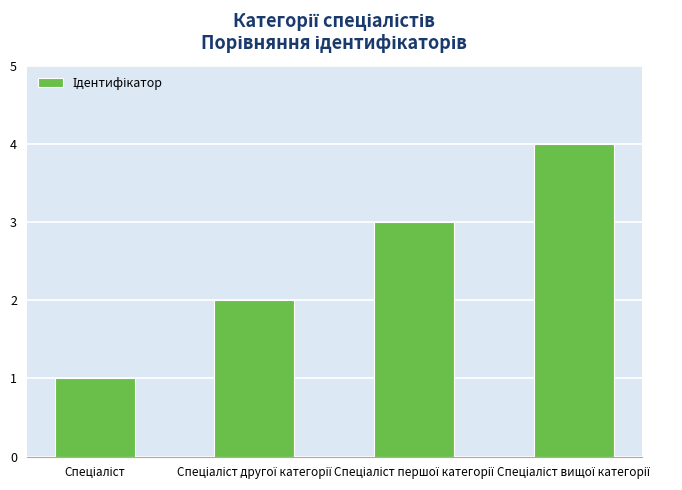

What is the sum of all values?

10